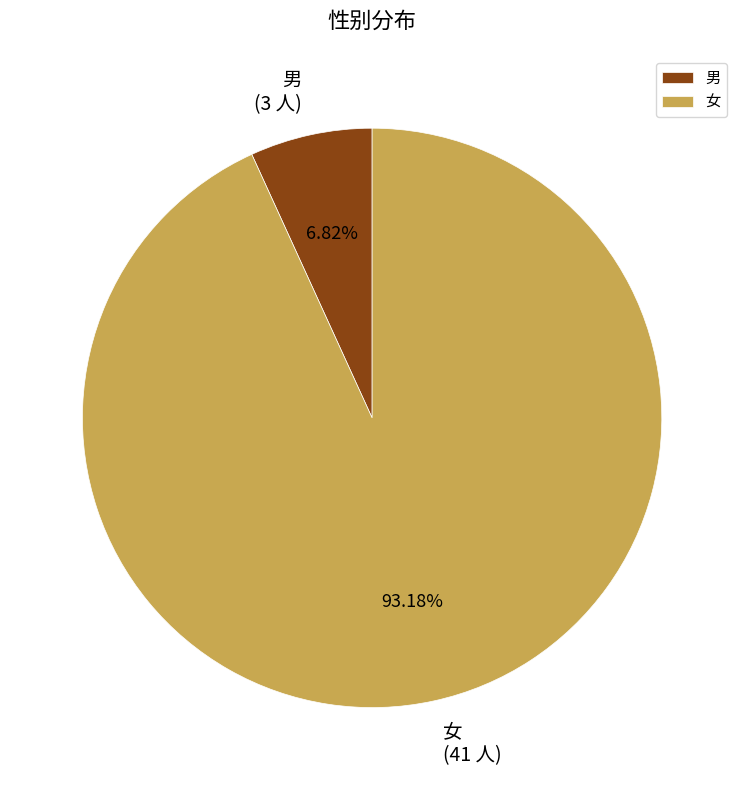

Rank the categories by value from lowest to highest.

男, 女